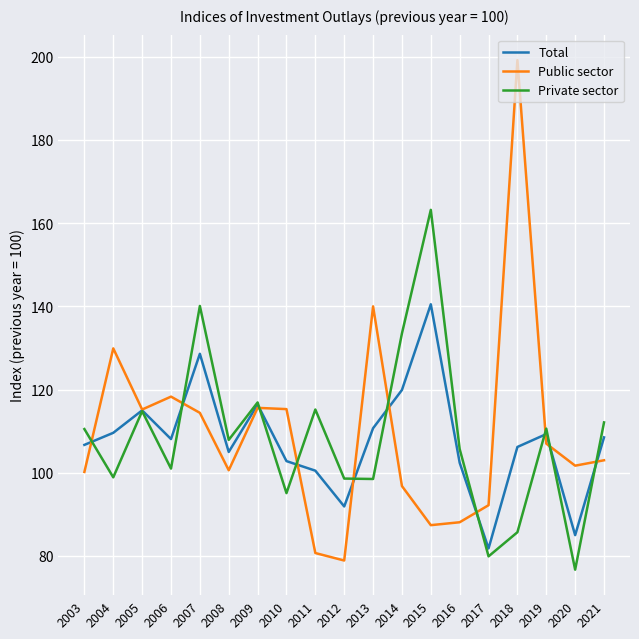

At 2015, list the series in order from smallest to largest.

Public sector, Total, Private sector